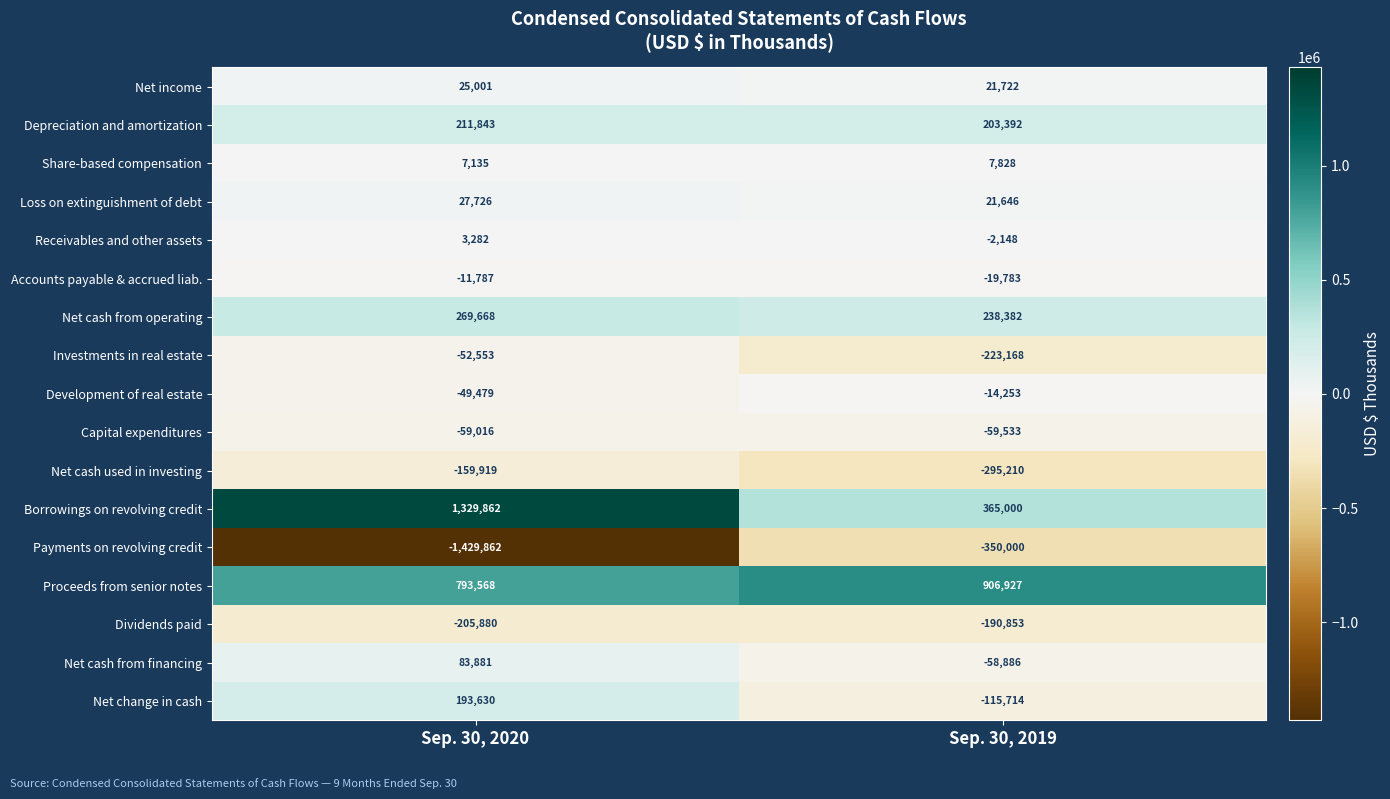

What is the difference between the Net cash from financing values at Sep. 30, 2020 and Sep. 30, 2019?

142767